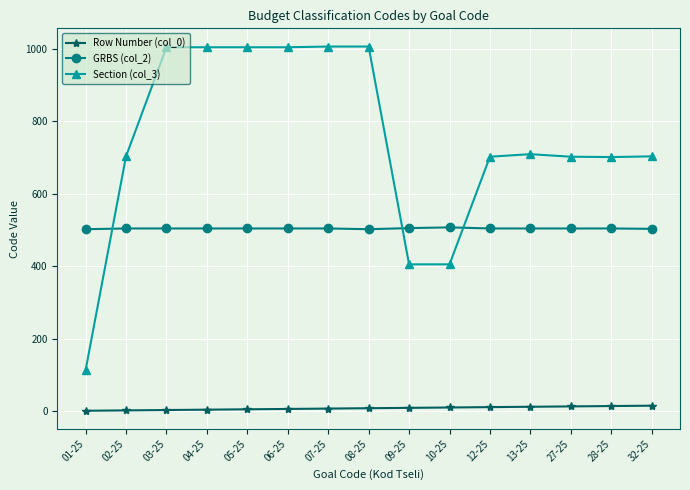

Rank the series by their maximum value, from lowest to highest.

Row Number (col_0), GRBS (col_2), Section (col_3)